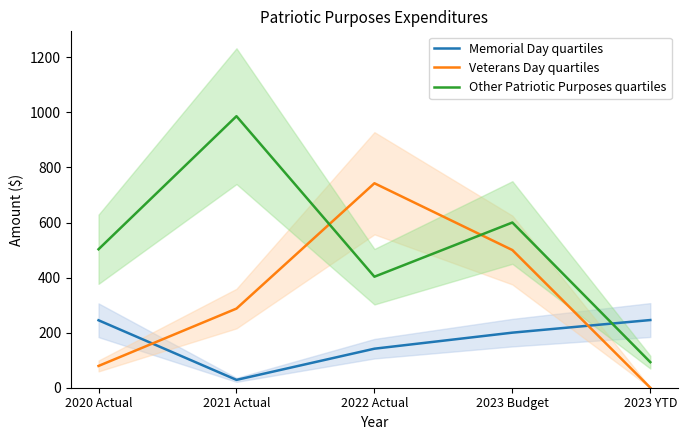

Which series changed the most between 2022 Actual and 2023 YTD?

Veterans Day